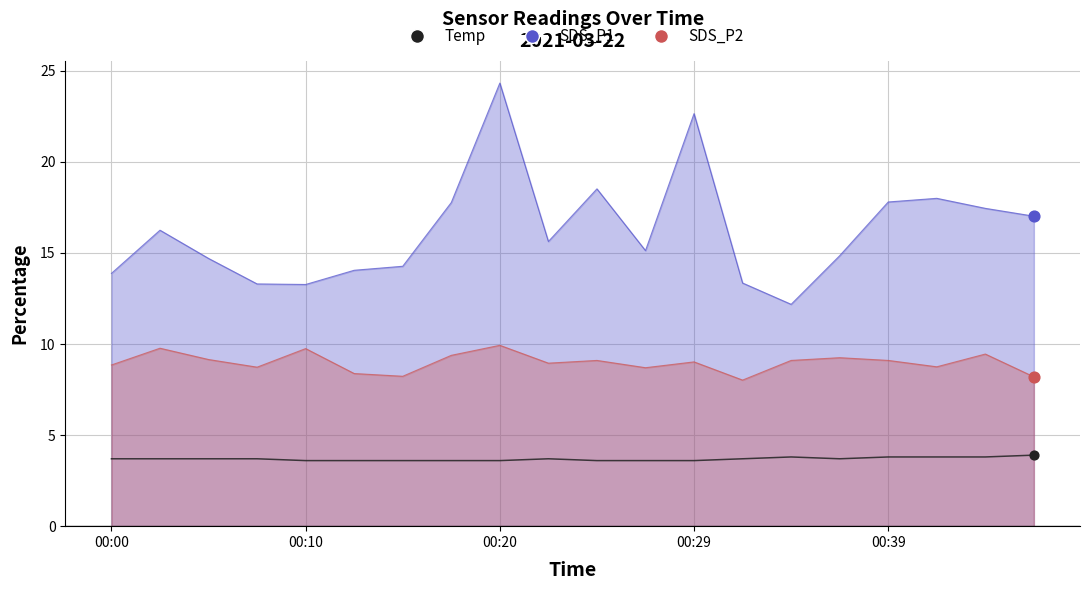

Between 18 and 9, which is larger?

18